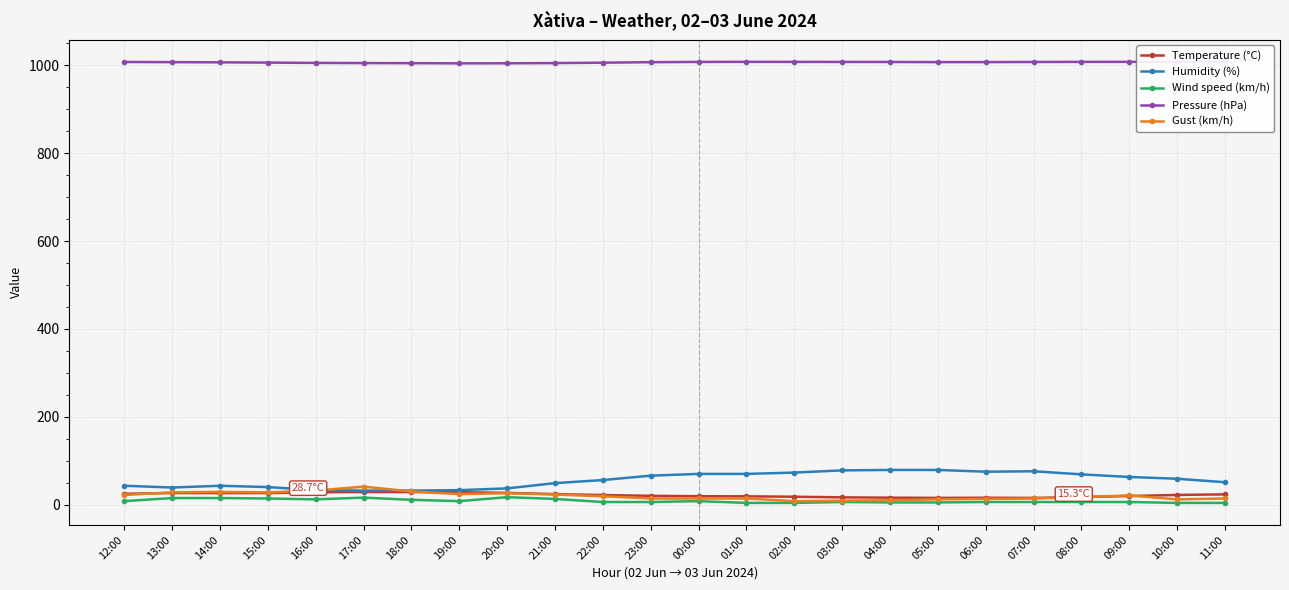

True or false: Gust (km/h) has more than 0 points higher than both neighbors.

True